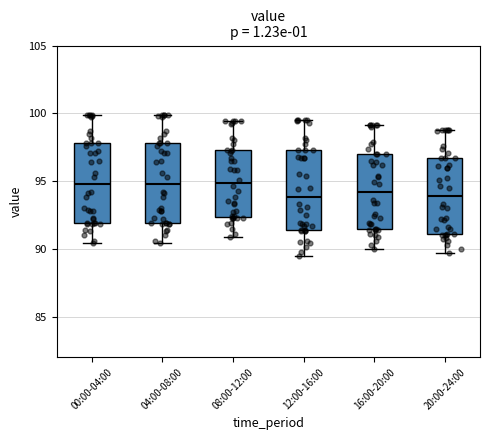

Where does the lower whisker of the box for 00:00-04:00 end on the y-axis? The values are not printed on the chart, so give them approximately, as read against the axis.

90.5